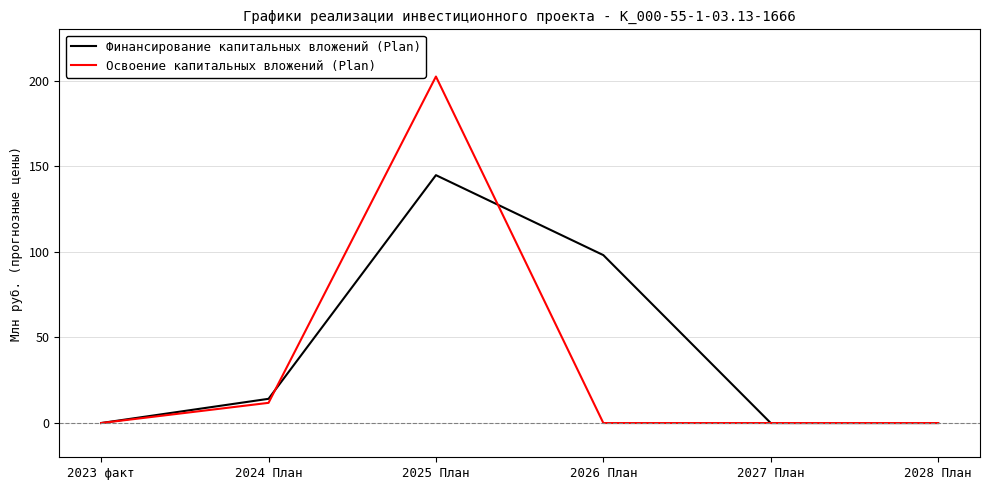

How many values in the Финансирование капитальных вложений (Plan) series are below 14?

3